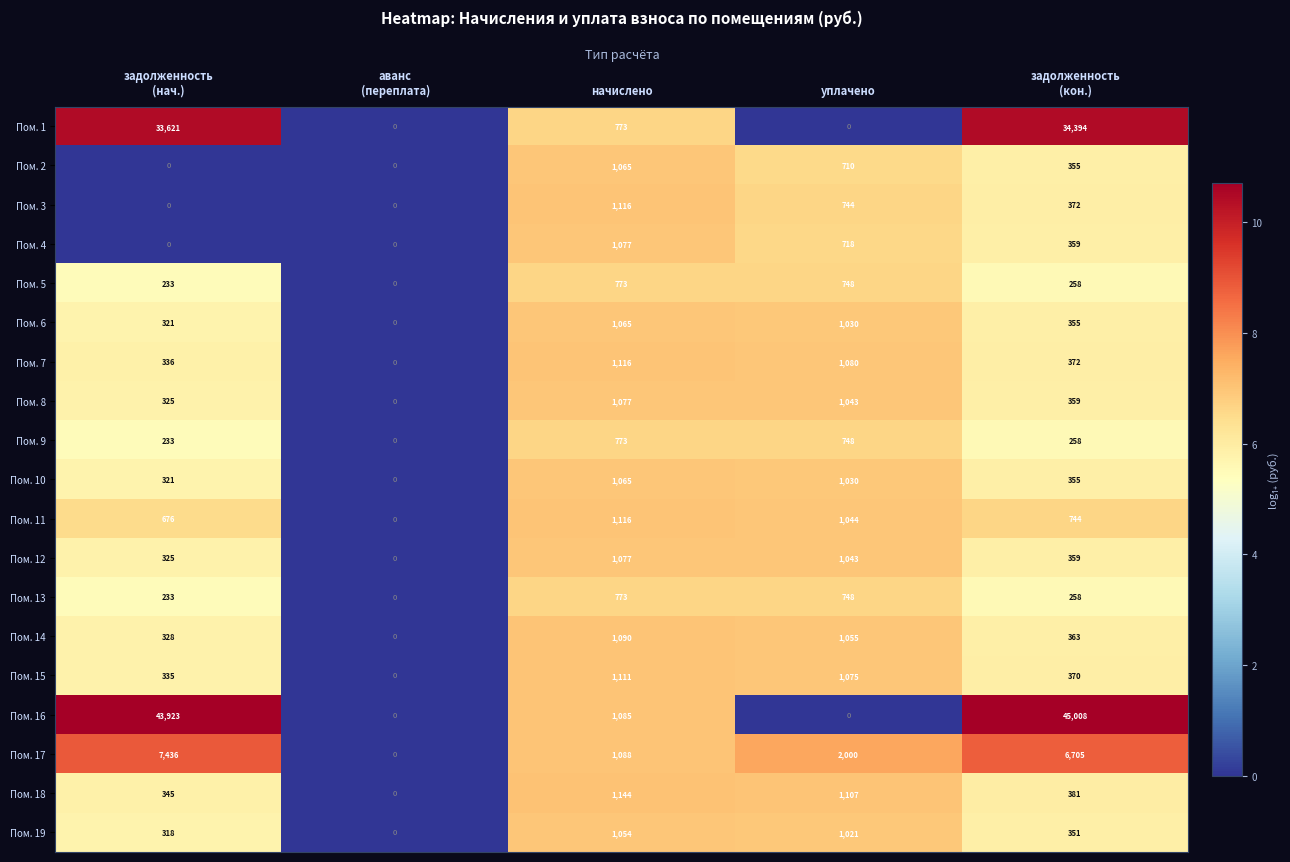

Is it true that Пом. 5 equals 748 at уплачено?

True